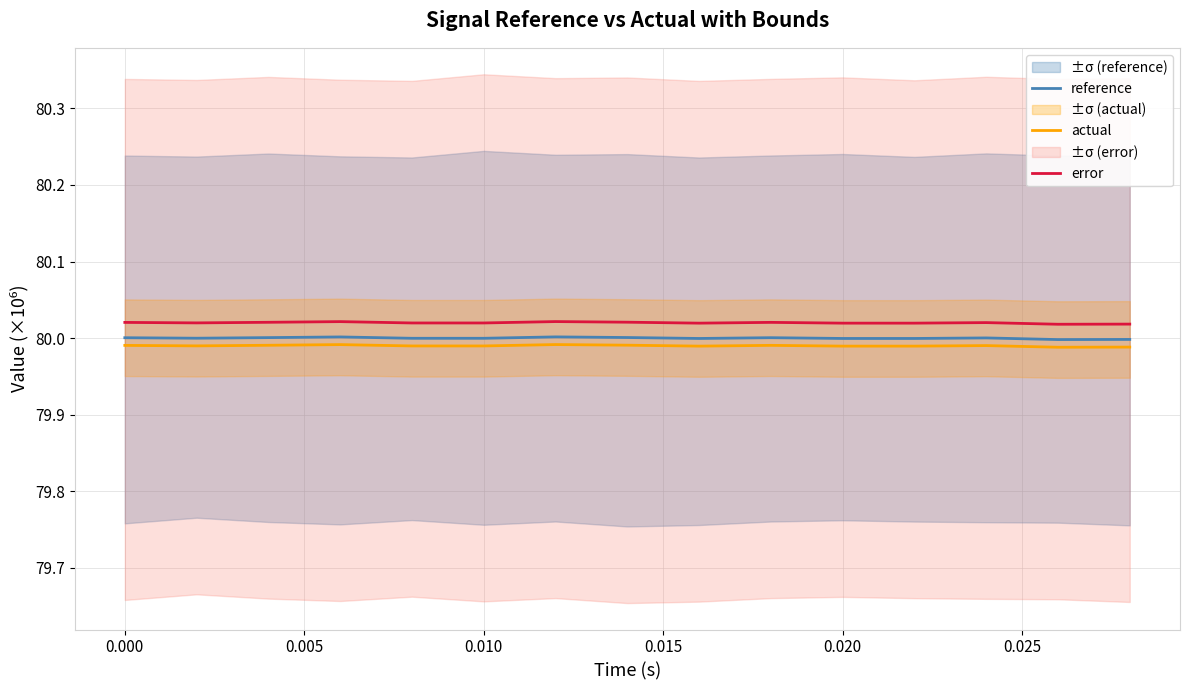

True or false: actual and error intersect in this chart.

False